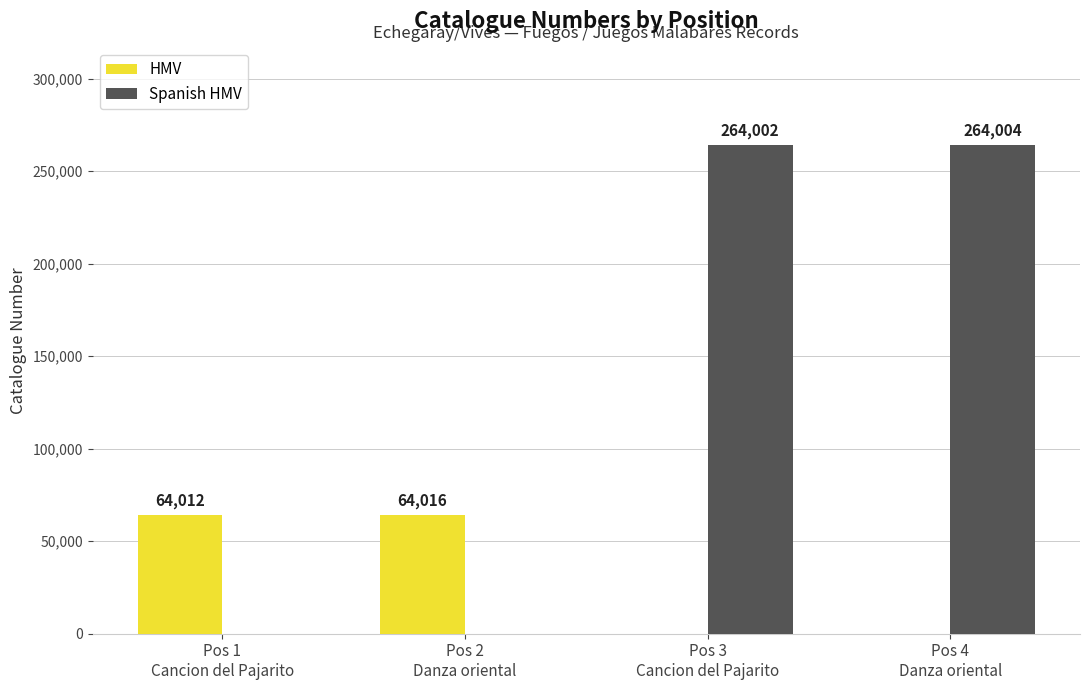

What is the total value across all series at Pos 3
Cancion del Pajarito?

264002